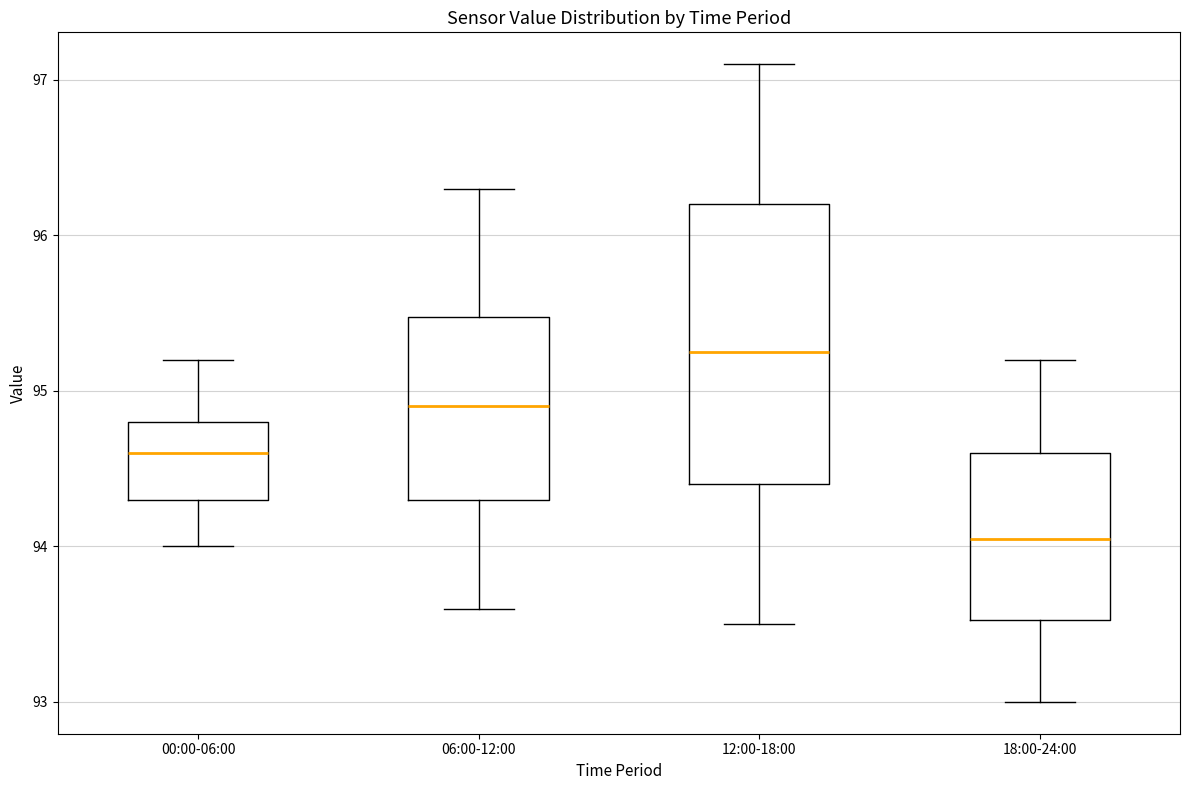

Which box has the lowest median line?

18:00-24:00